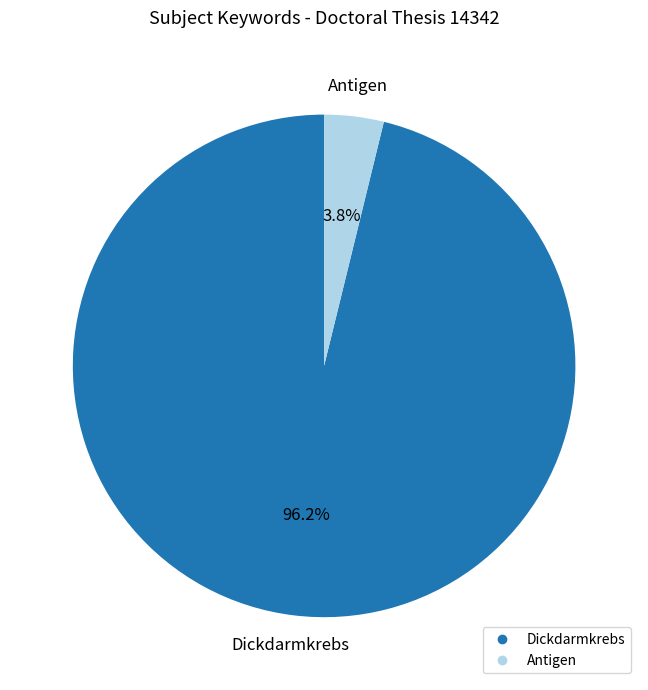

Is there any slice that represents more than half of the pie?

Yes